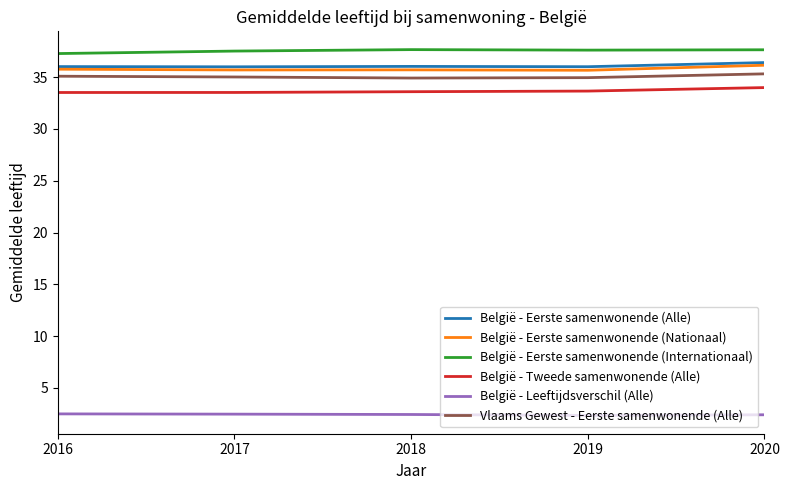

What is the difference between the maximum and minimum values in the België - Eerste samenwonende (Internationaal) series?

0.4